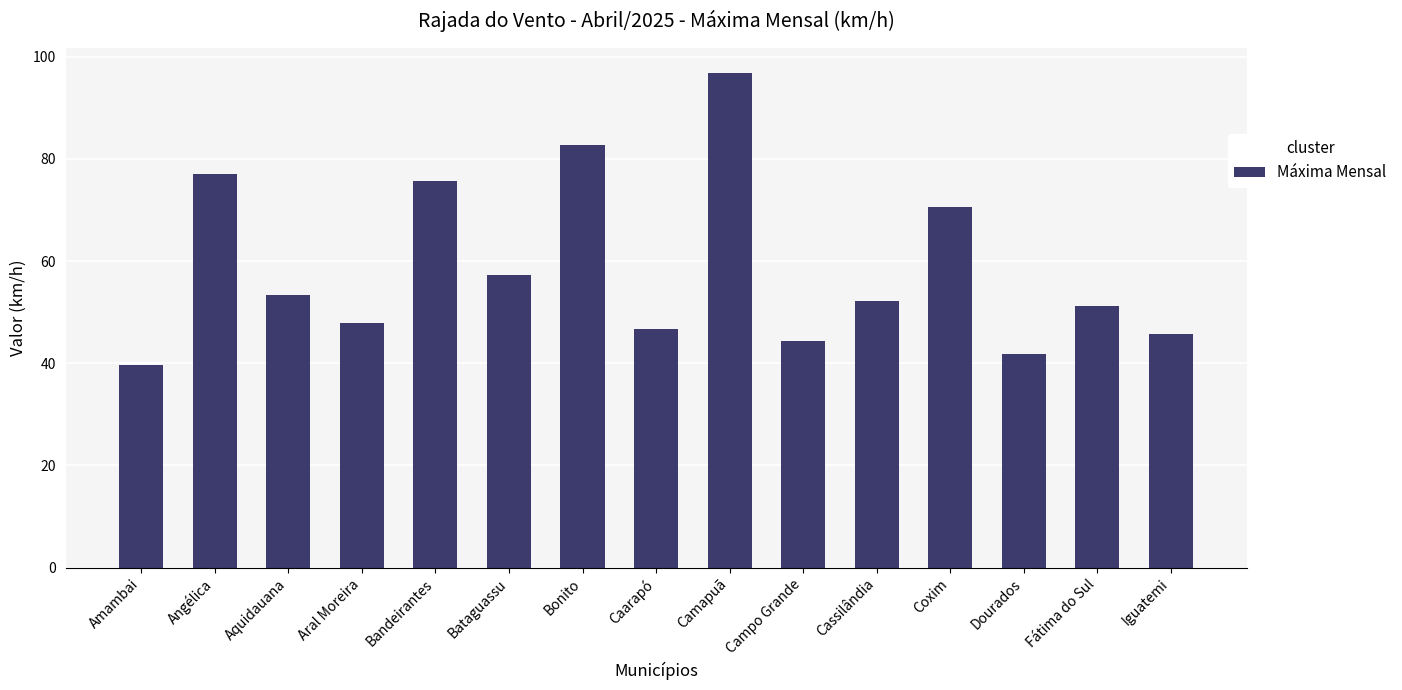

List the labels in order of value, largest first.

Camapuã, Bonito, Angélica, Bandeirantes, Coxim, Bataguassu, Aquidauana, Cassilândia, Fátima do Sul, Aral Moreira, Caarapó, Iguatemi, Campo Grande, Dourados, Amambai